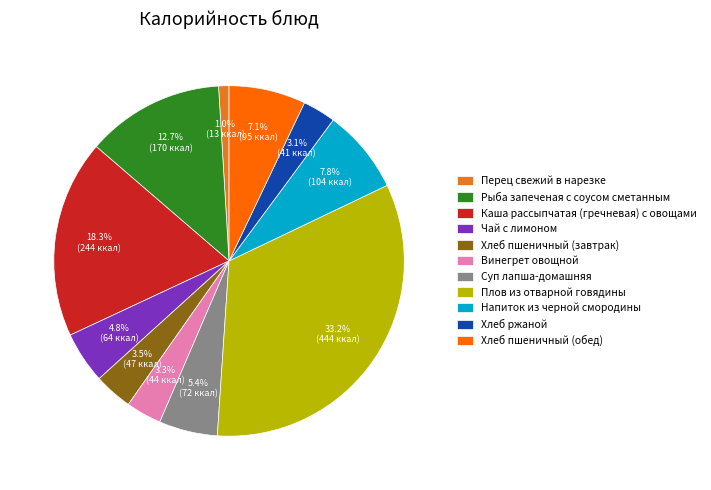

How many slices are in this pie chart?

11